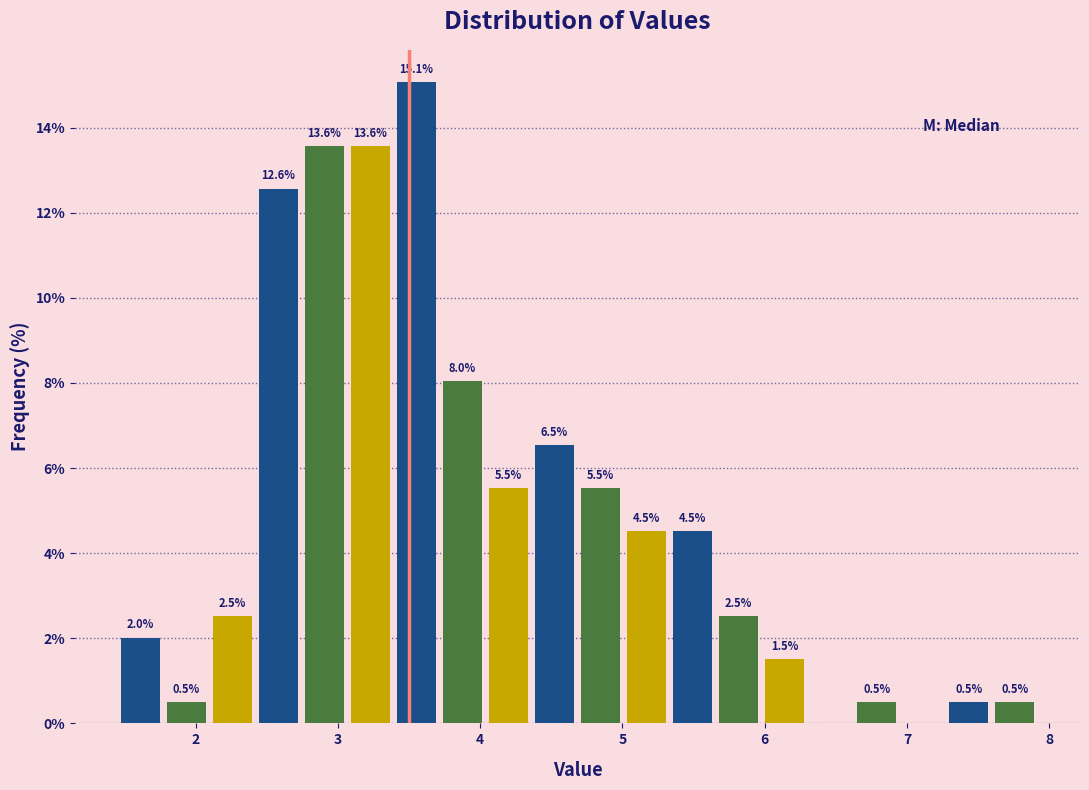

Read against the x-axis, roughly where is the centre of the tallest bar?

3.6